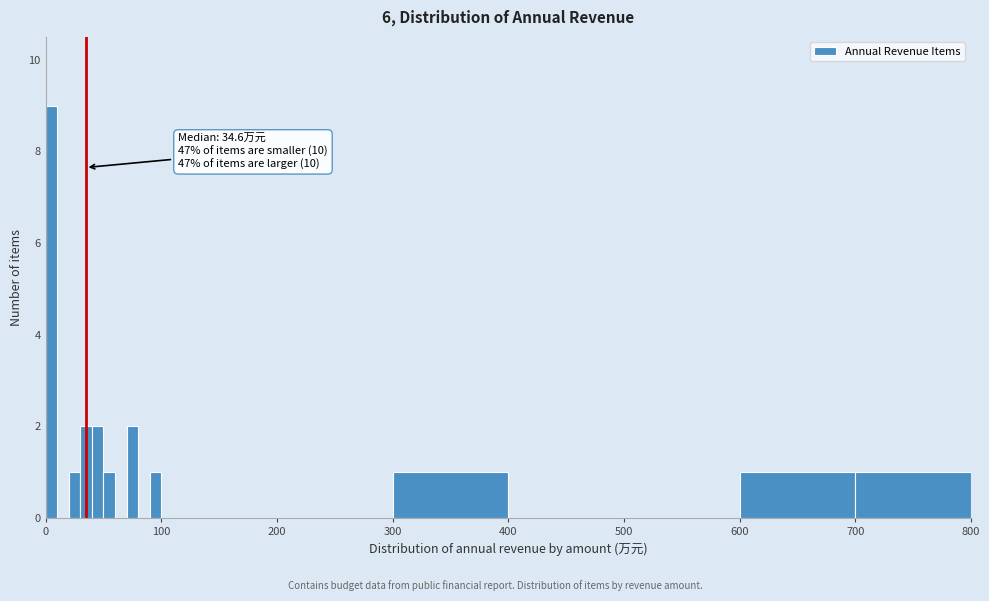

Read against the x-axis, roughly where is the centre of the tallest bar?

10